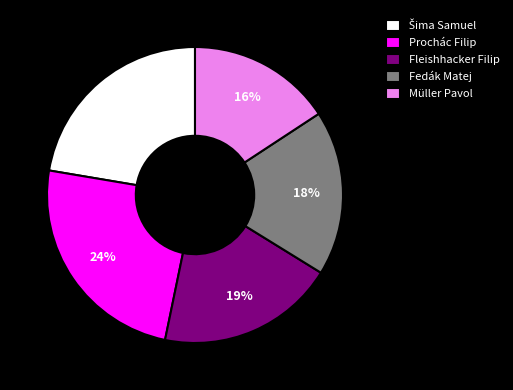

The Fleishhacker Filip slice represents 19% of the pie. True or false?

True